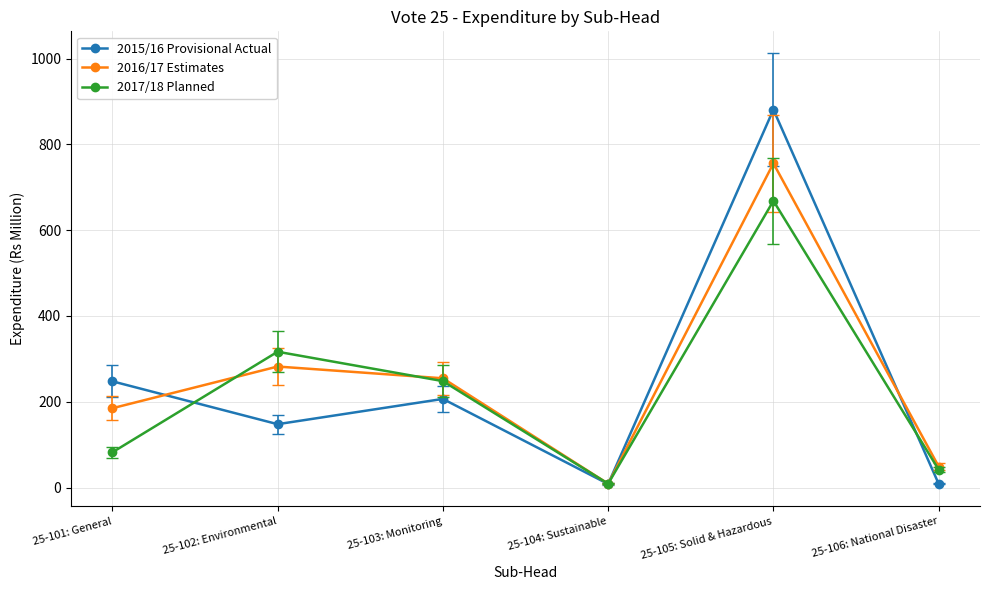

Where is 2015/16 Provisional Actual nearest to the value 444?

25-101: General